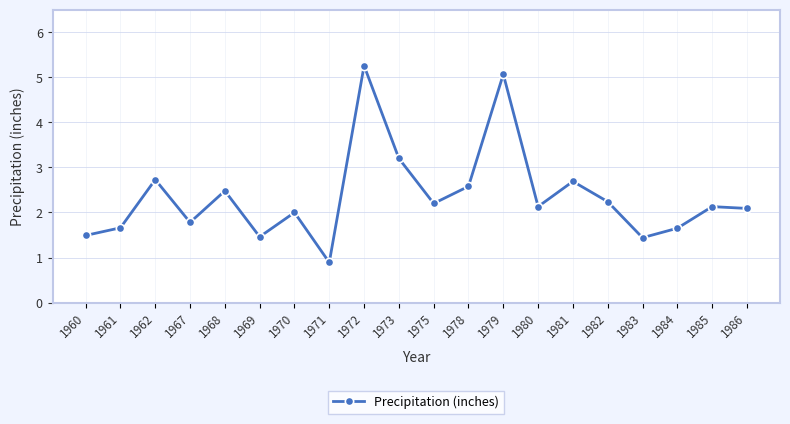

What is the difference between the second highest and minimum values?

4.2